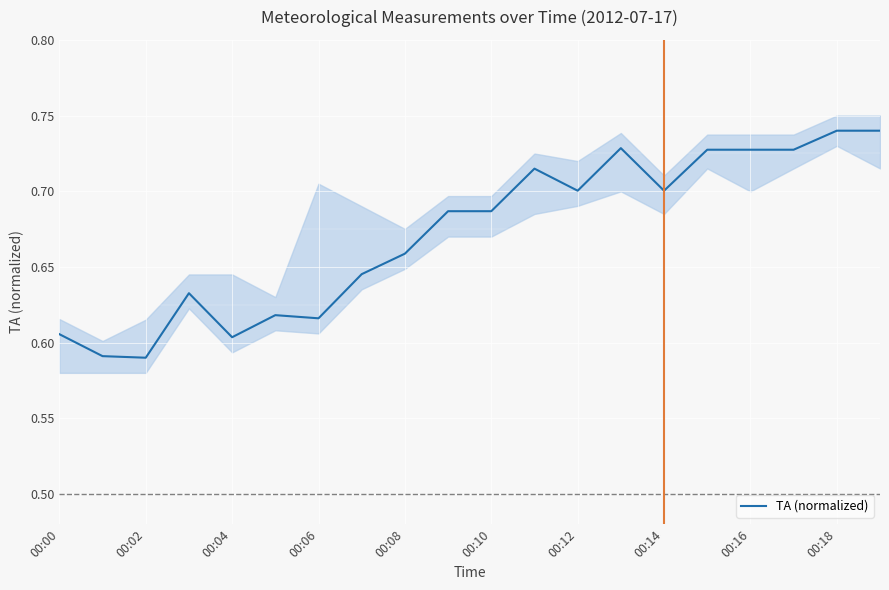

How many values are between 0 and 1?

20